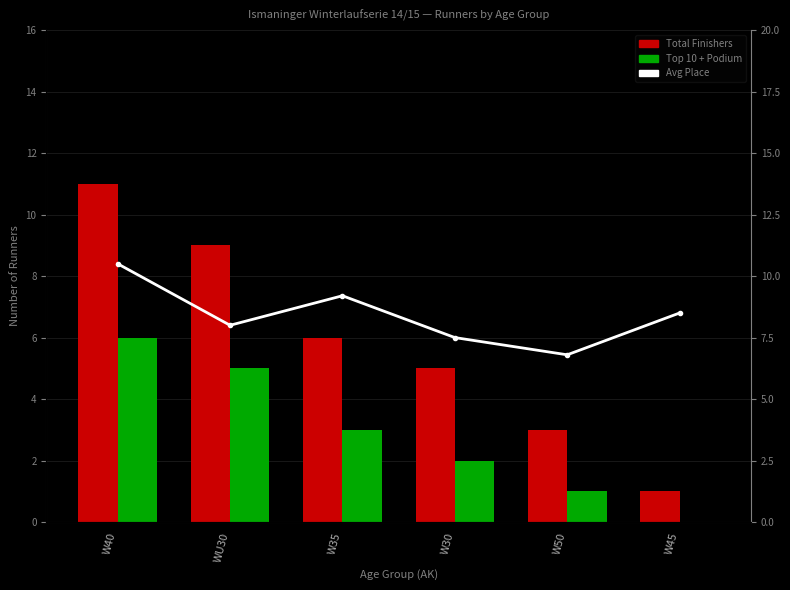

What is the greatest value displayed?

11.0